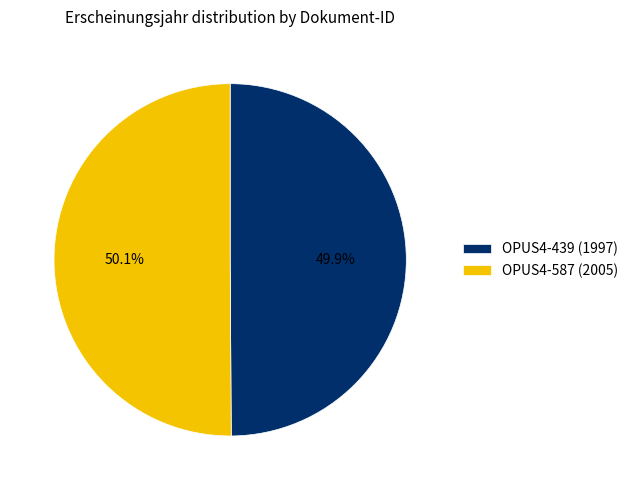

What is the total percentage of OPUS4-587 and OPUS4-439?

100.0%